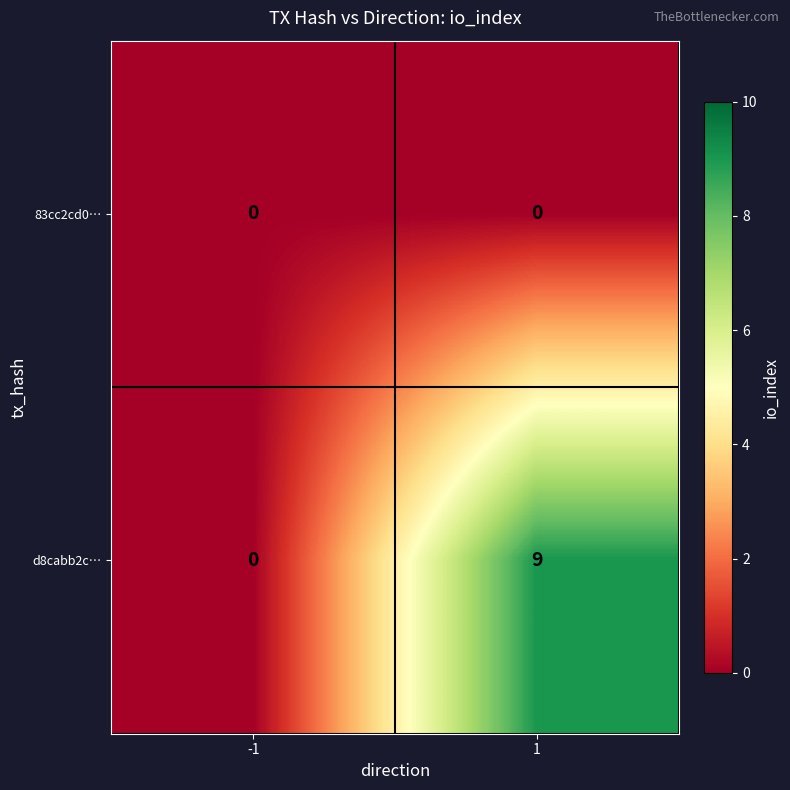

List the series in order of their overall mean, highest first.

d8cabb2c…, 83cc2cd0…